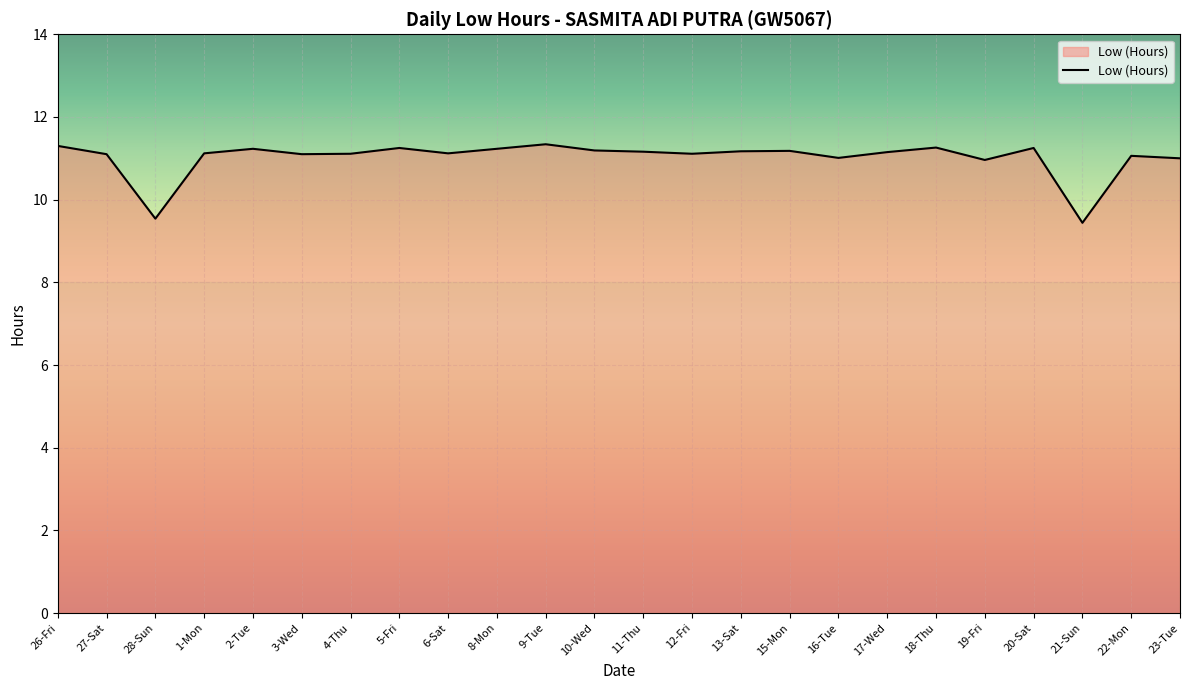

What is the ratio of the value at 6-Sat to the value at 20-Sat?

1.0